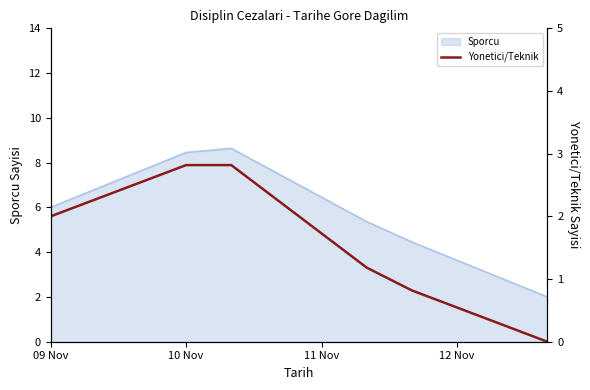

True or false: Sporcu has a value of 13.3 at 10 Nov.

False